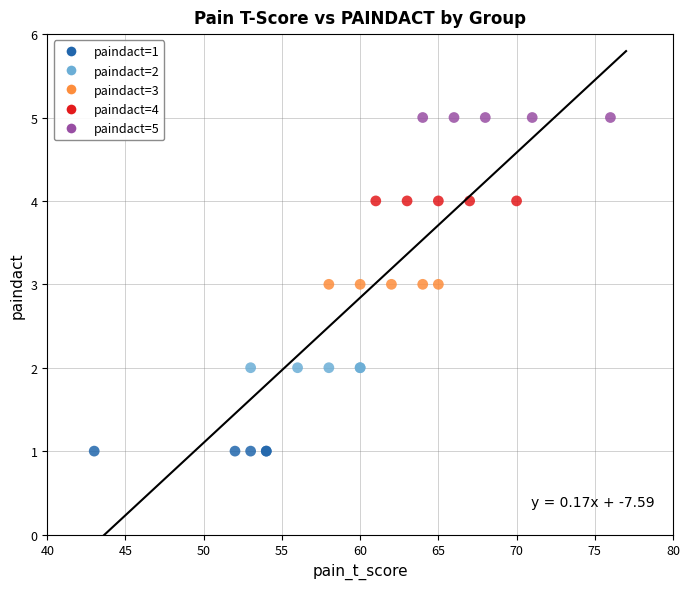

Which series contains the lowest Y value?

paindact=1